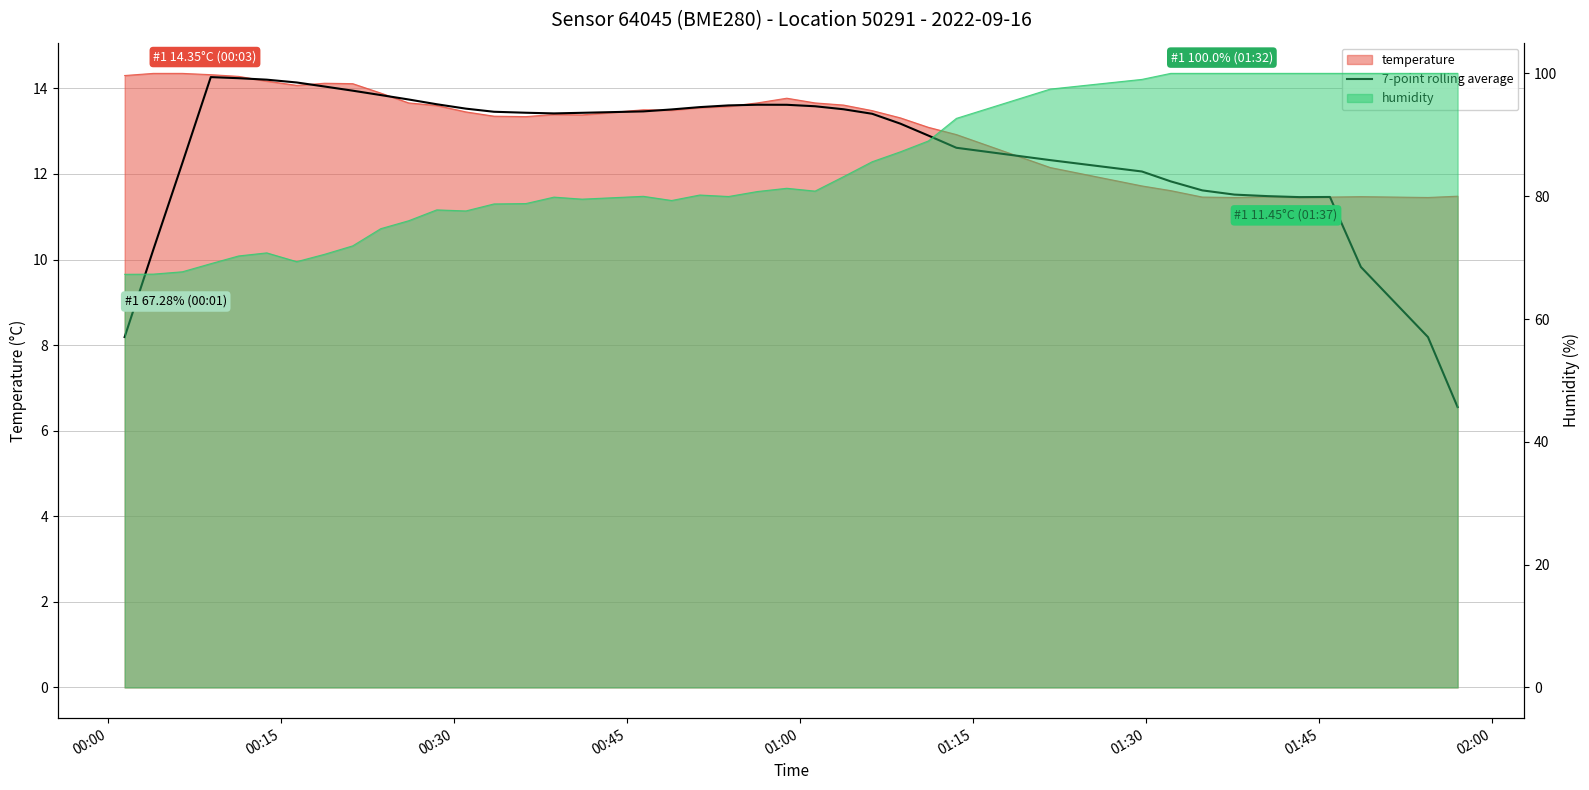

How many categories are shown in the chart?

40